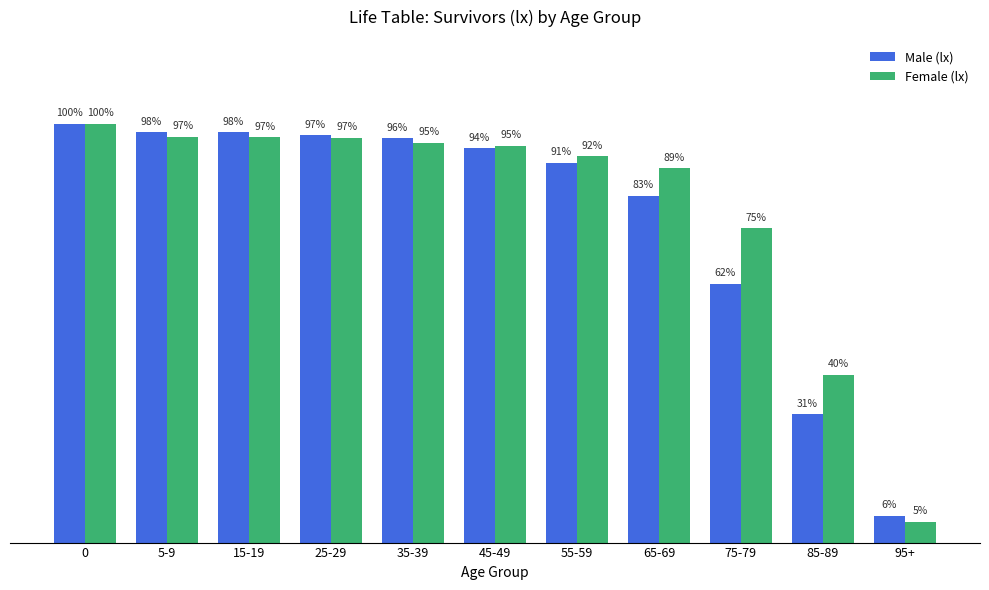

Reading left to right, list all the values displayed in this chart.

Male (lx): 100000	97991	97907	97276	96466	94137	90611	82801	61828	30604	6371
Female (lx): 100000	96829	96734	96572	95387	94748	92200	89372	75000	40000	5000